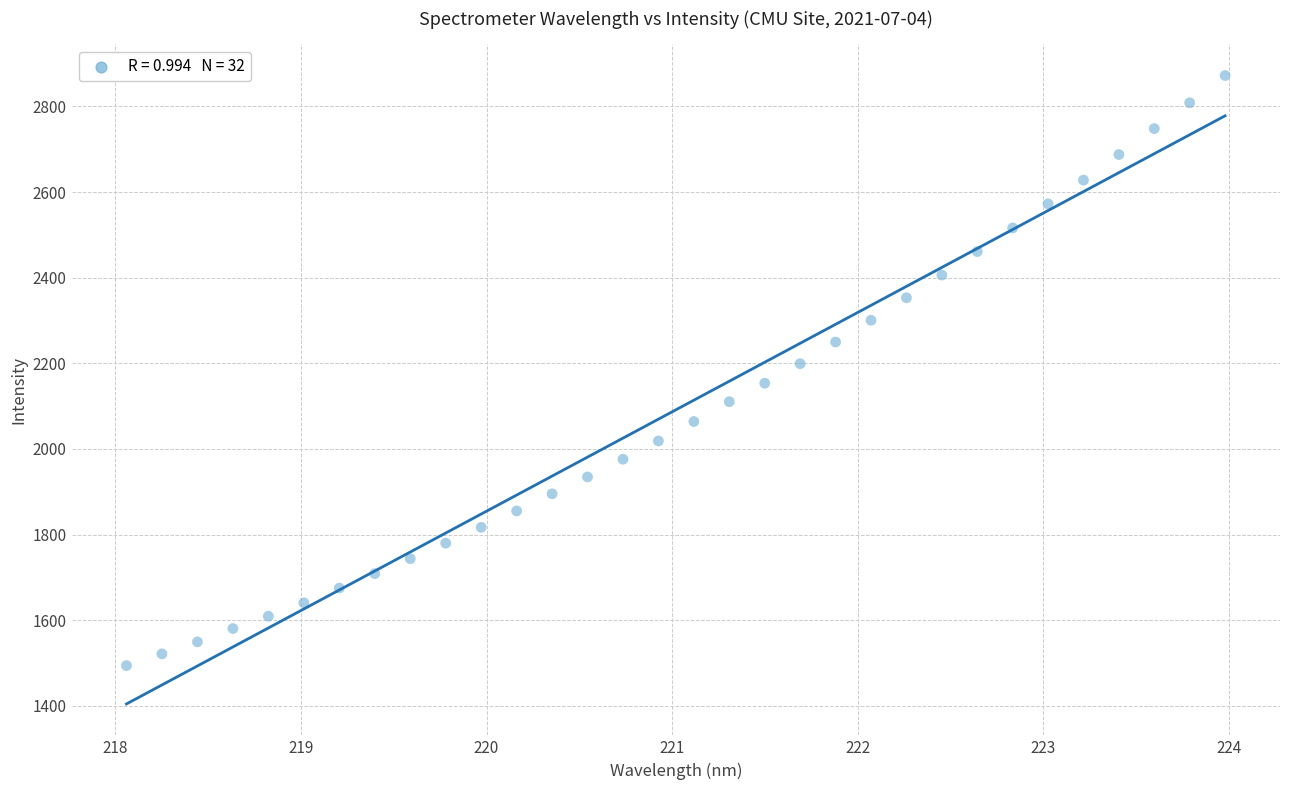

What is the range of Y values (max minus min)?

1378.5